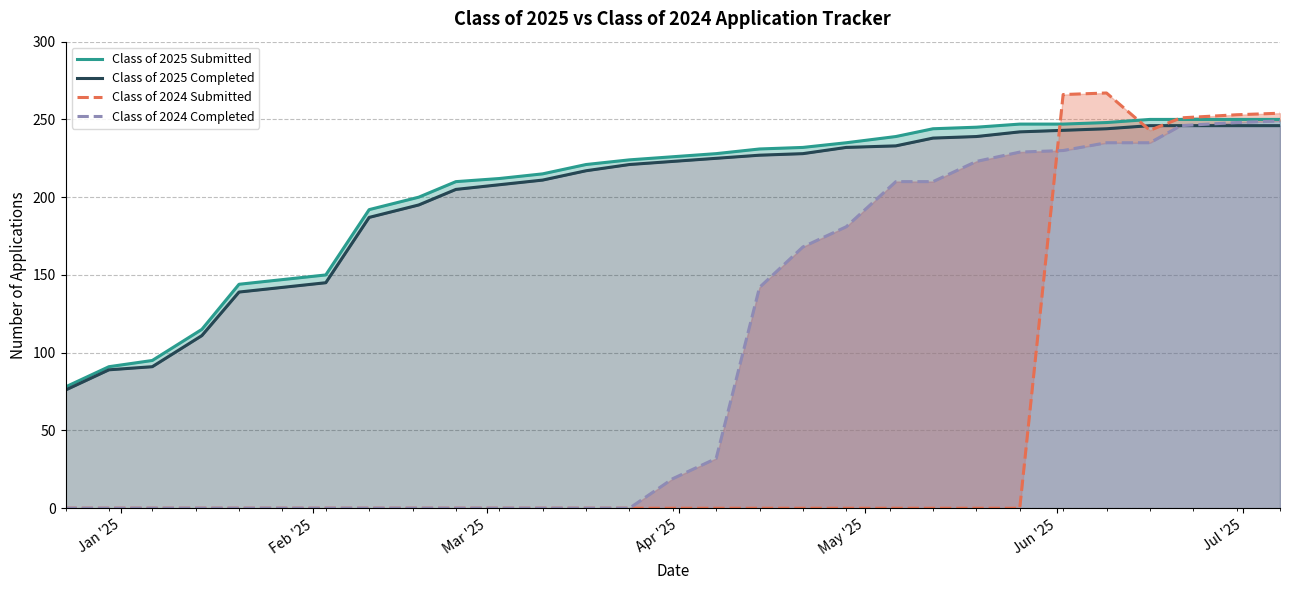

How many values in the Class of 2024 Completed series are below 19?

14